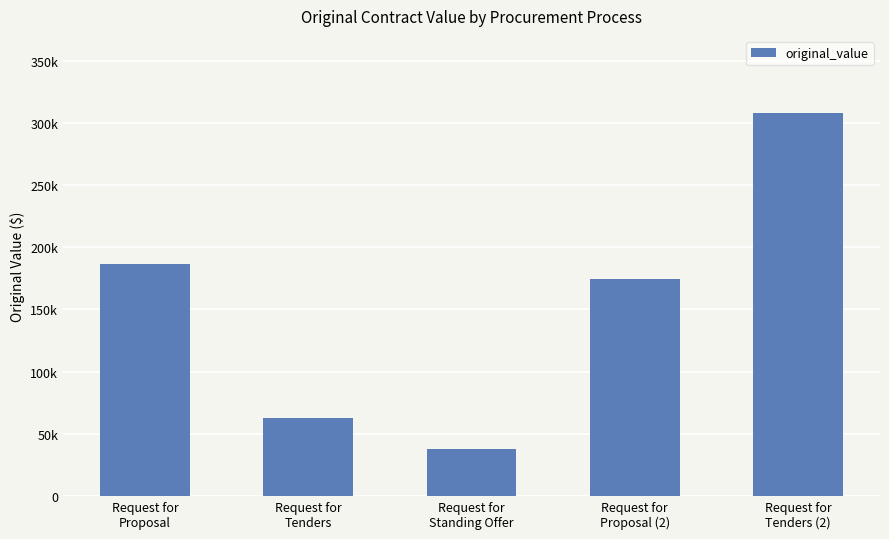

Which category has the lowest value across all series?

Request for
Standing Offer